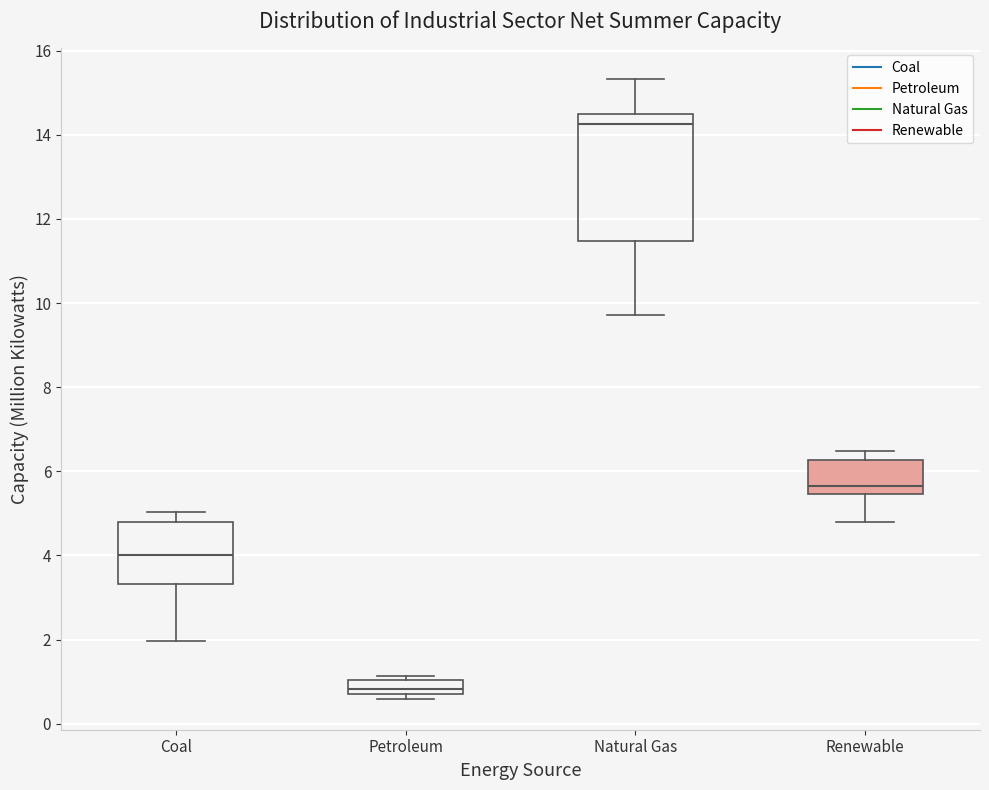

Where does the upper whisker of the box for Renewable end on the y-axis? The values are not printed on the chart, so give them approximately, as read against the axis.

6.4